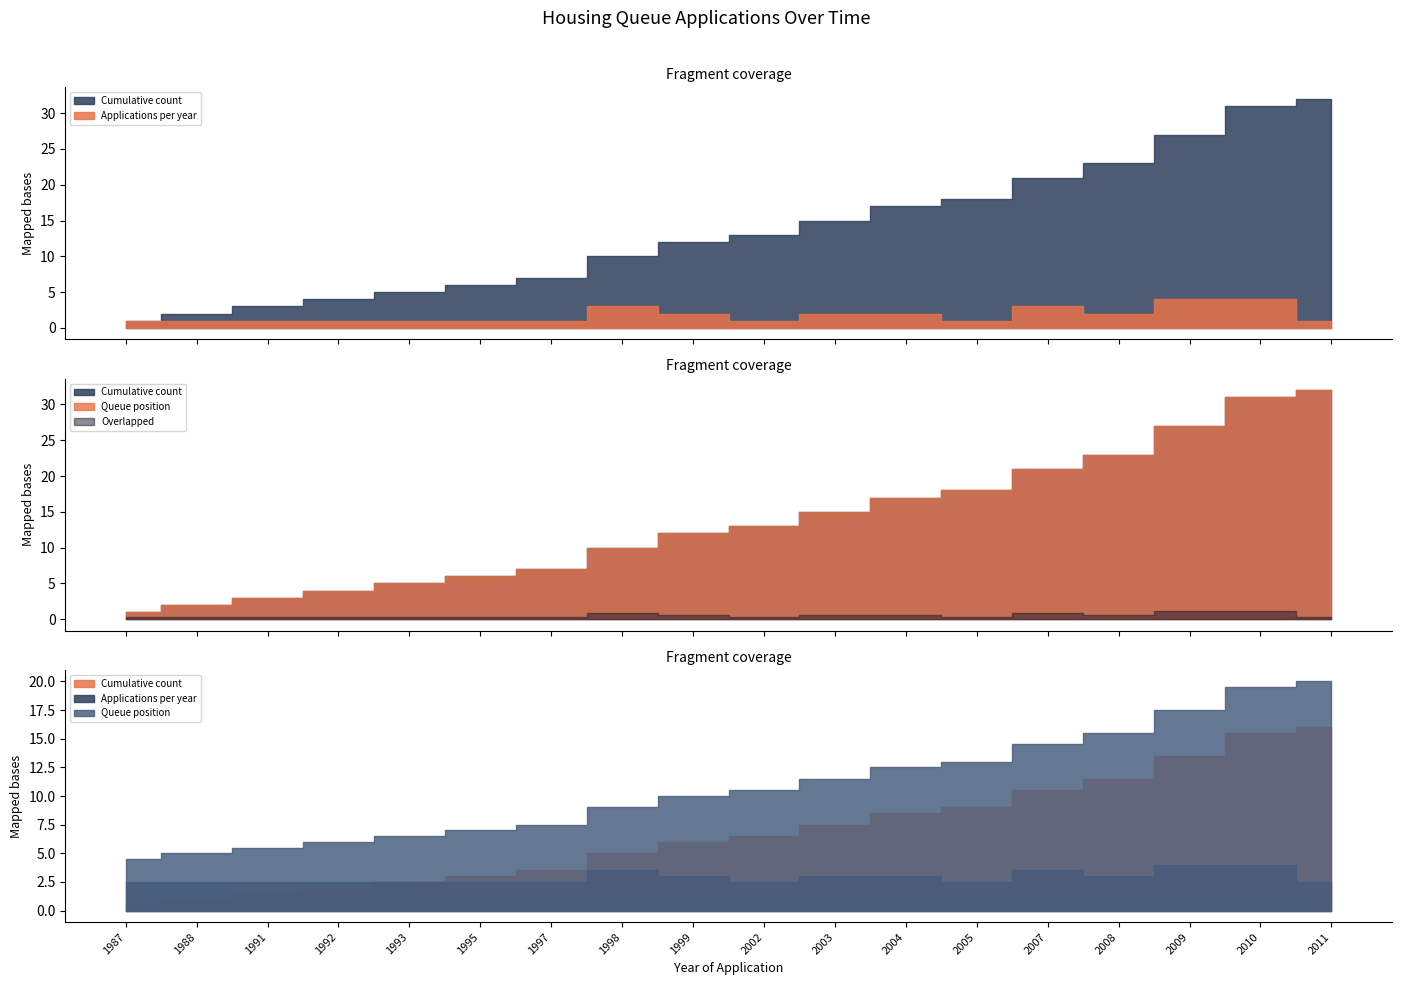

Rank the series by their maximum value, from highest to lowest.

Cumulative count, Queue position, Applications per year